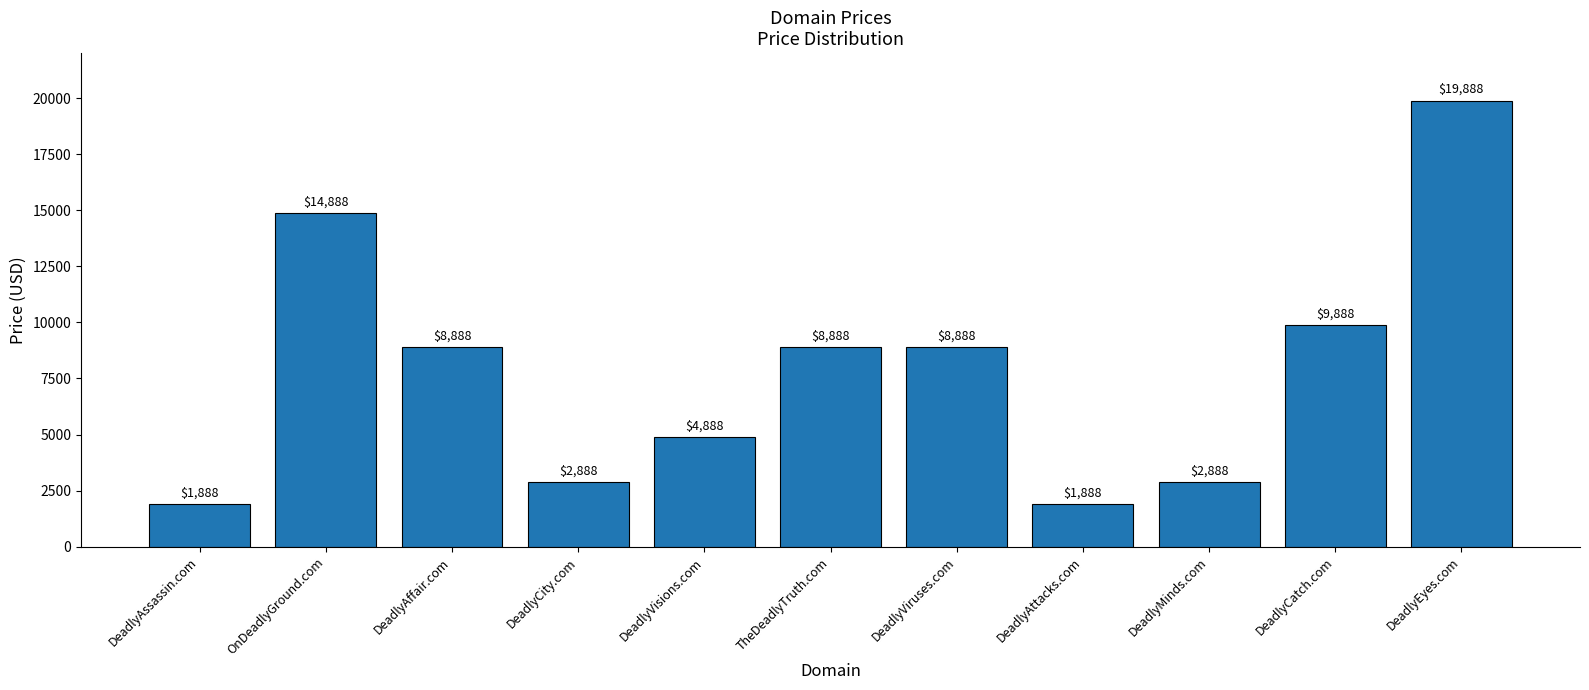

Between TheDeadlyTruth.com and DeadlyCity.com, which is larger?

TheDeadlyTruth.com